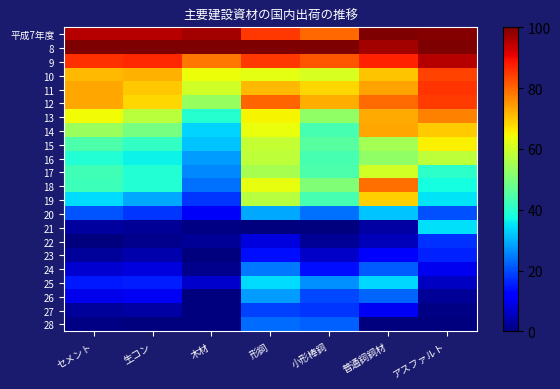

Which label corresponds to the largest value in the chart?

普通鉰鉰材